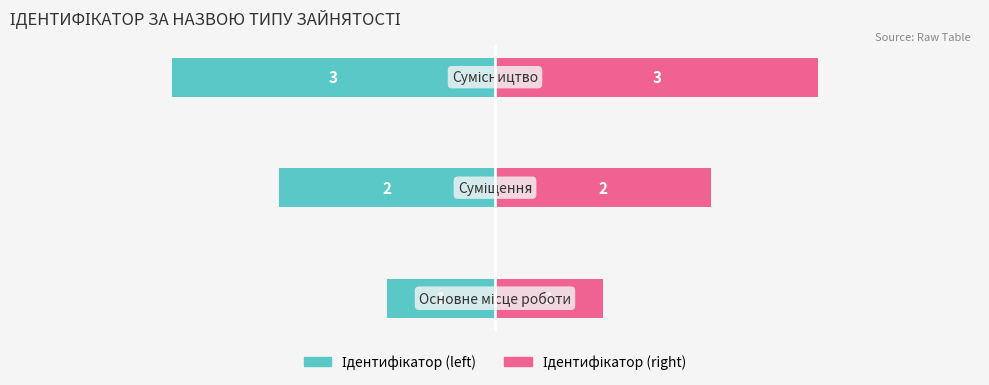

Which series has the largest total across all categories?

Ідентифікатор (right)